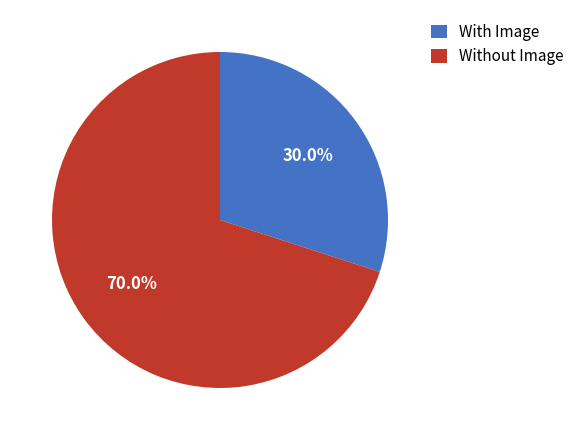

What is the smallest slice in the pie chart?

With Image